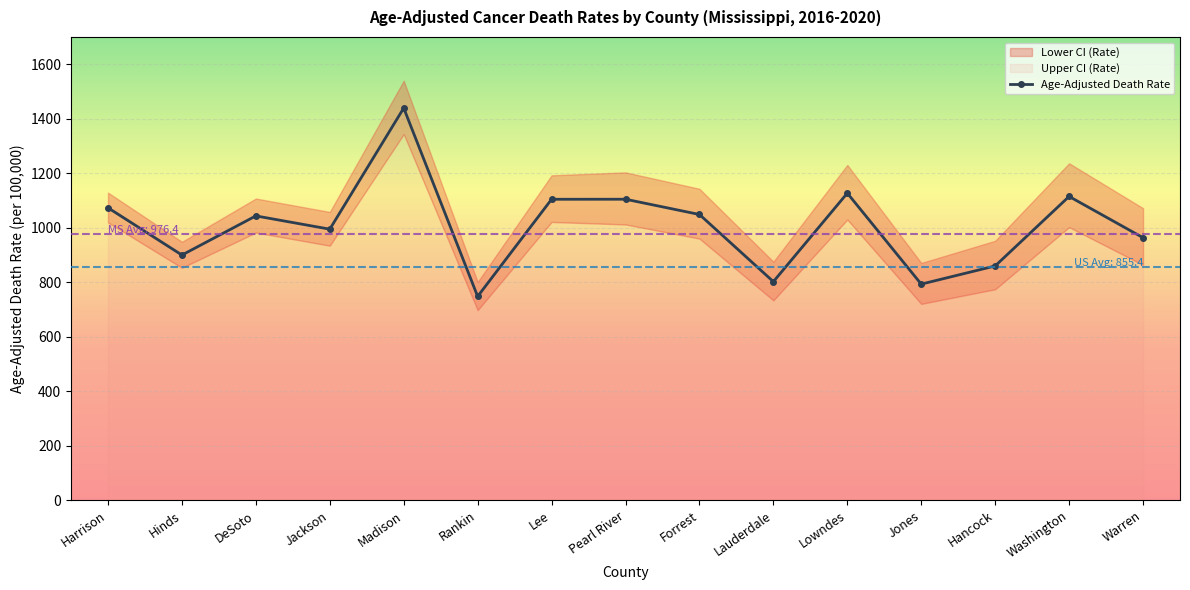

Reading left to right, list all the values displayed in this chart.

Harrison=1073.2	Hinds=899.8	DeSoto=1043.4	Jackson=994.7	Madison=1439.2	Rankin=748.0	Lee=1104.4	Pearl River=1104.6	Forrest=1048.6	Lauderdale=802.2	Lowndes=1126.9	Jones=793.1	Hancock=859.8	Washington=1114.8	Warren=963.5